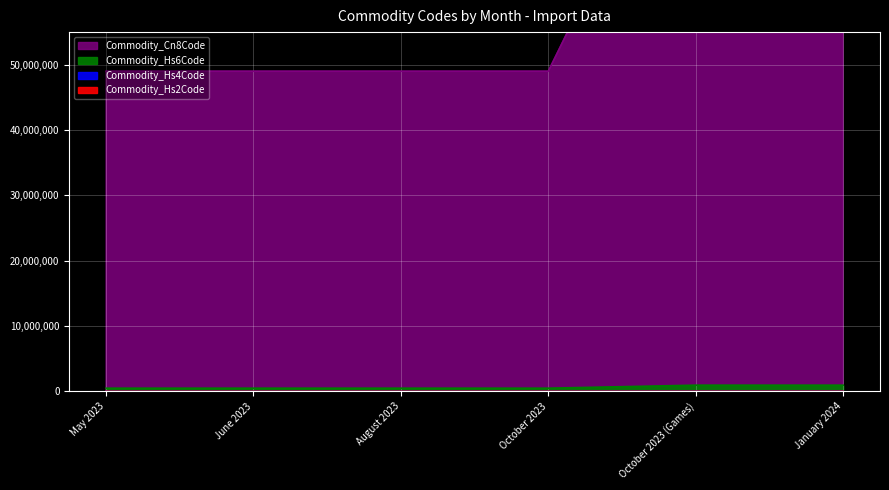

What is the difference between the maximum and minimum values in the Commodity_Hs4Code series?

46038080